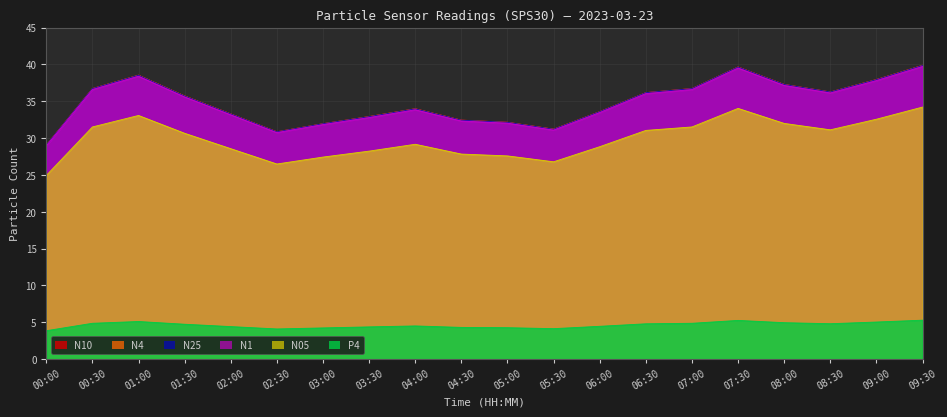

What position from the right is 05:00?

10